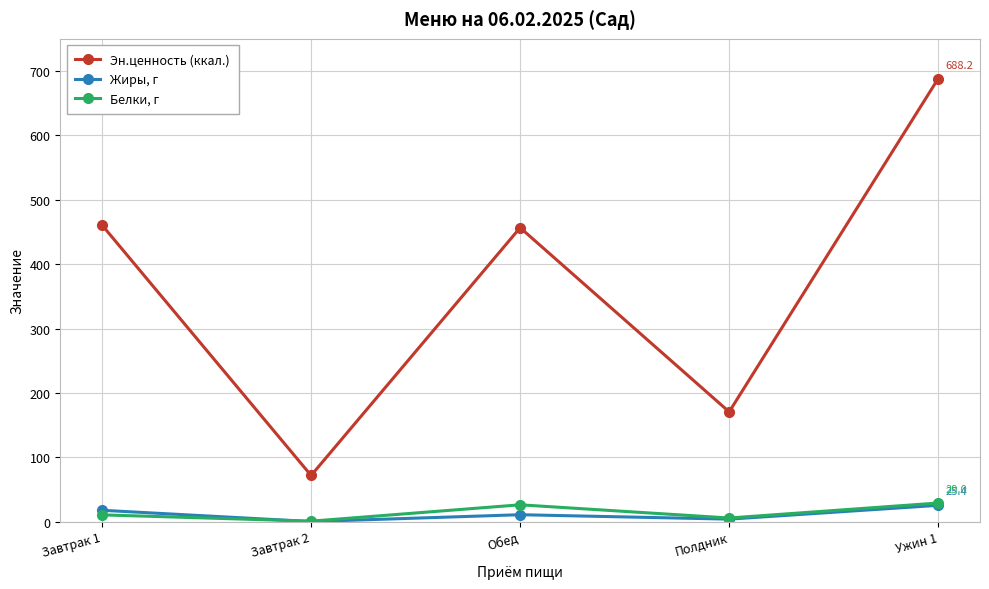

List the series in order of their peak value, highest first.

Эн.ценность (ккал.), Белки, г, Жиры, г